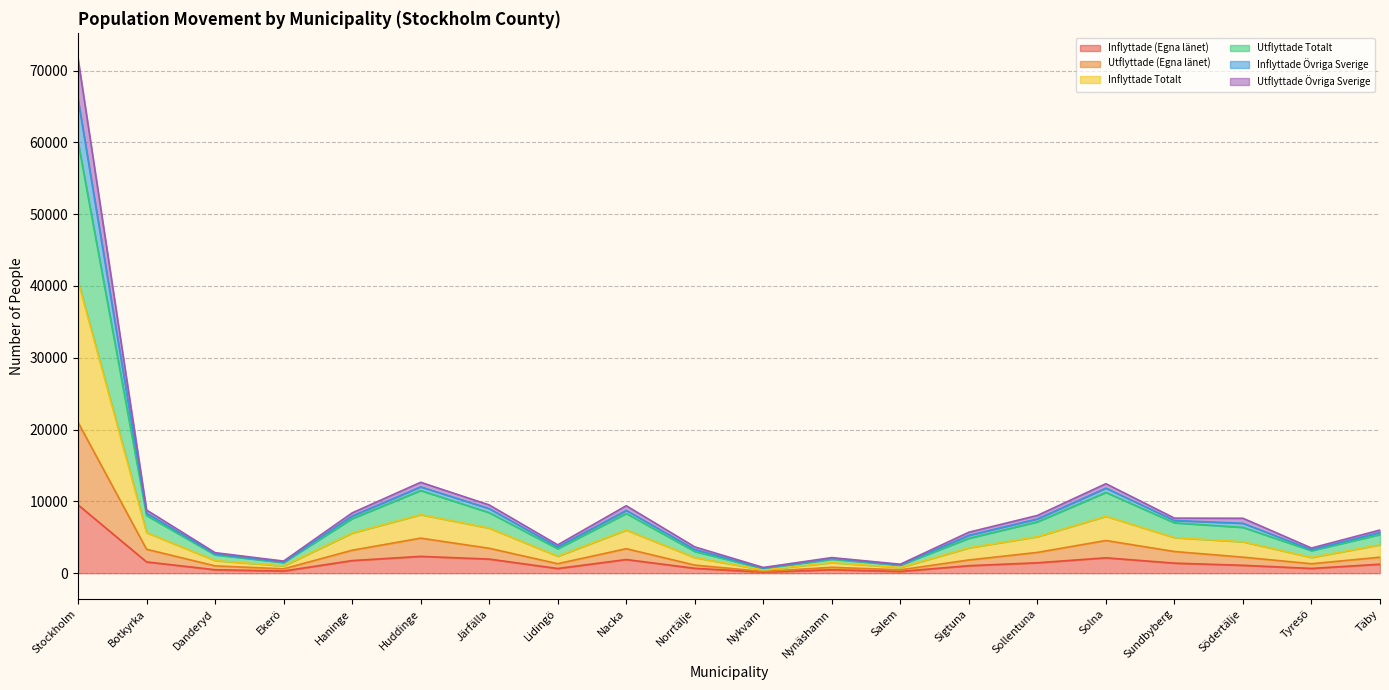

At which category is the sum across all series the highest?

Stockholm